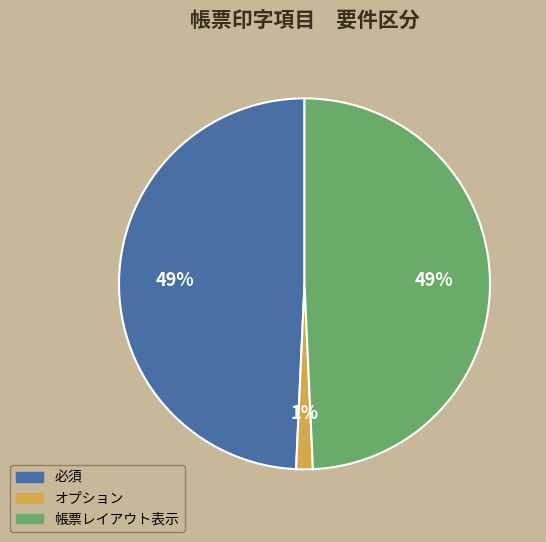

To the nearest percent, what is the difference between the largest and smallest slice percentages?

48%